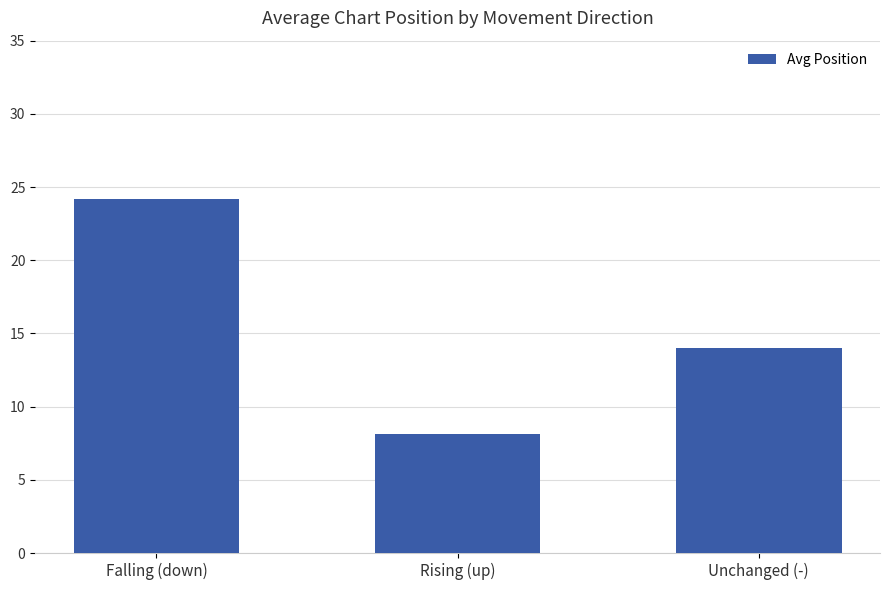

Count the number of data series in this chart.

1